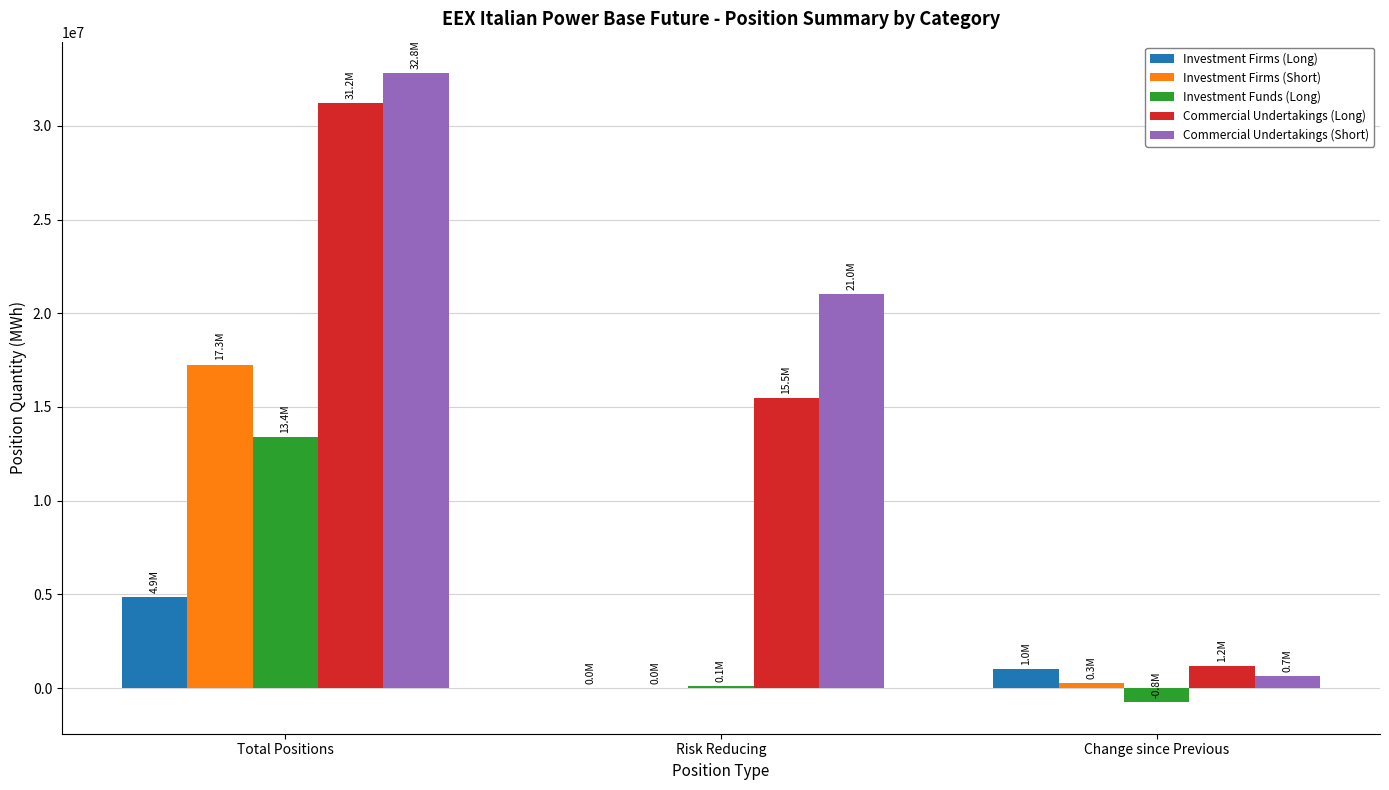

Where does the Investment Firms (Long) series first go above 1036708?

Total Positions